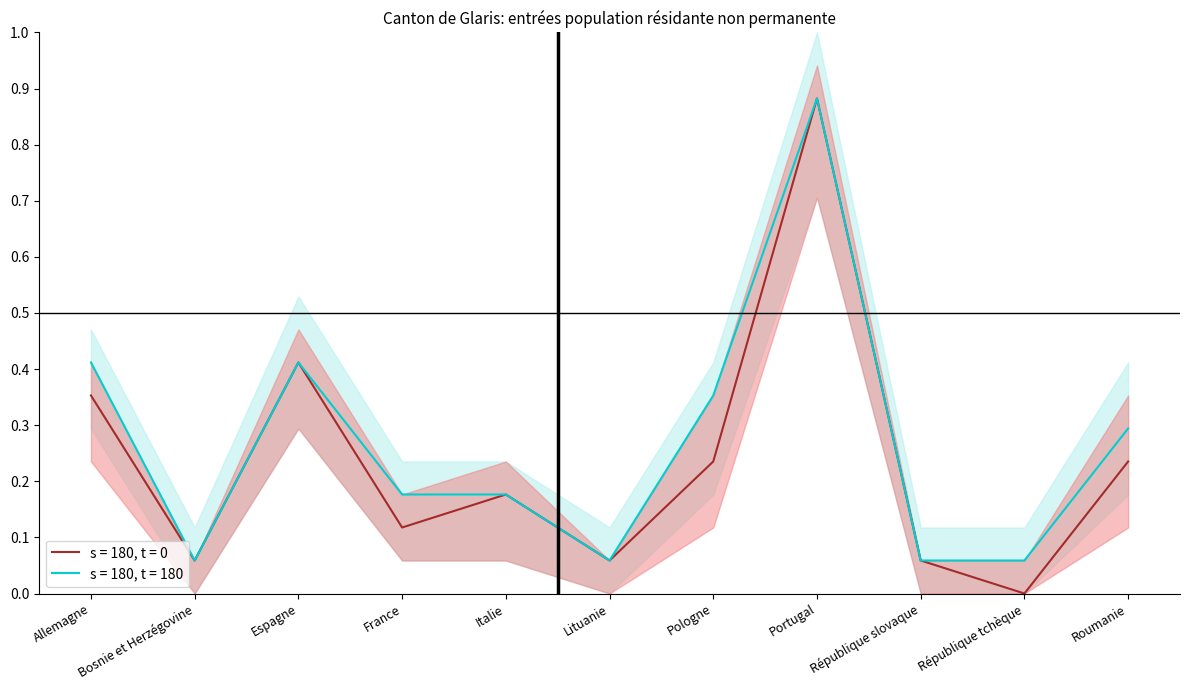

What is the label of the 5th point from the left?

Italie